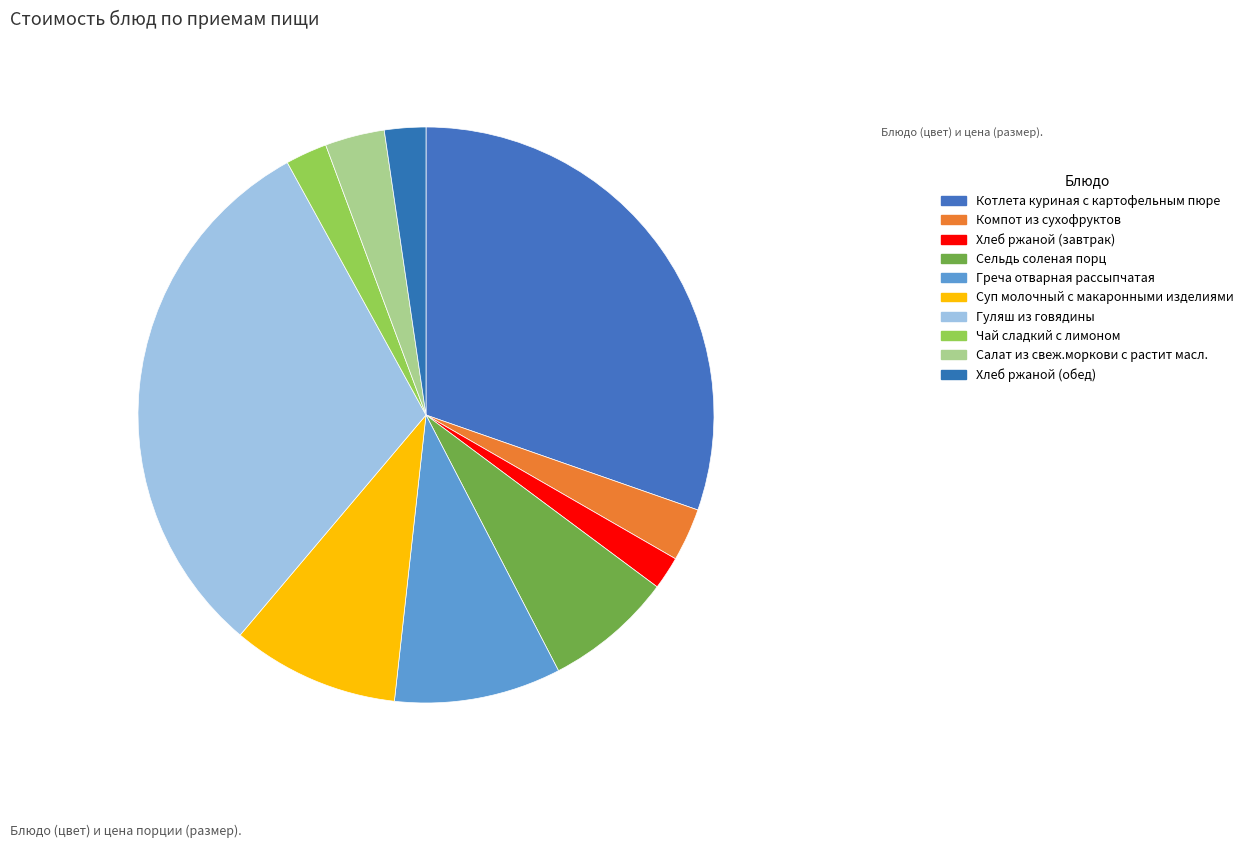

How many segments does this pie chart have?

10